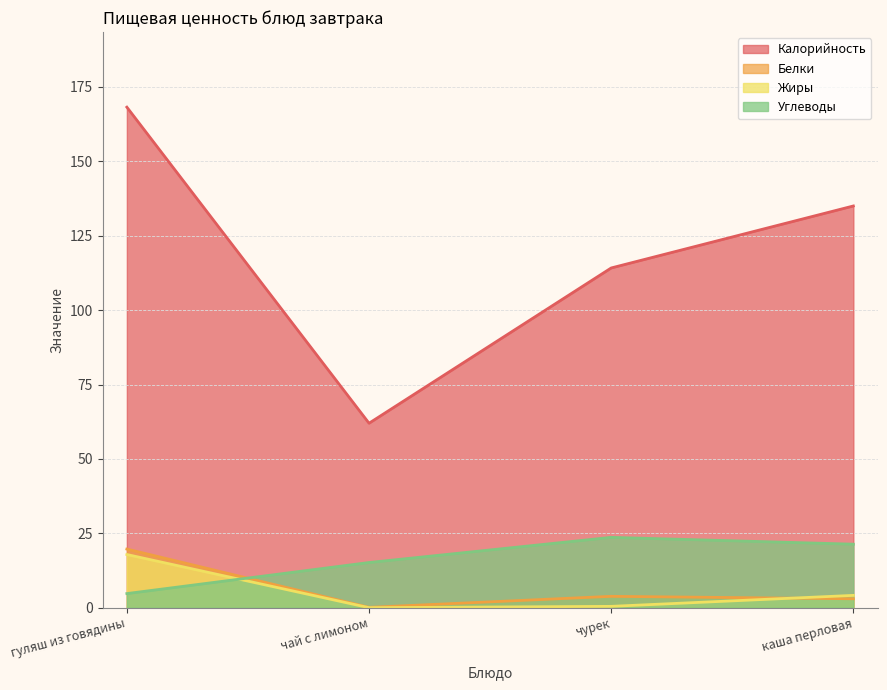

Where do Белки and Углеводы first cross each other?

гуляш из говядины and чай с лимоном